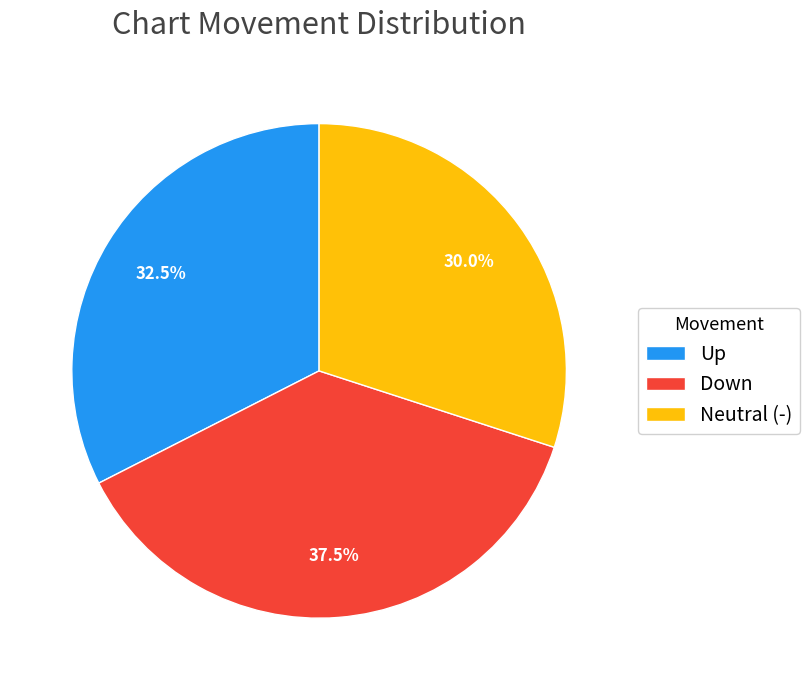

Count the number of slices in the pie.

3